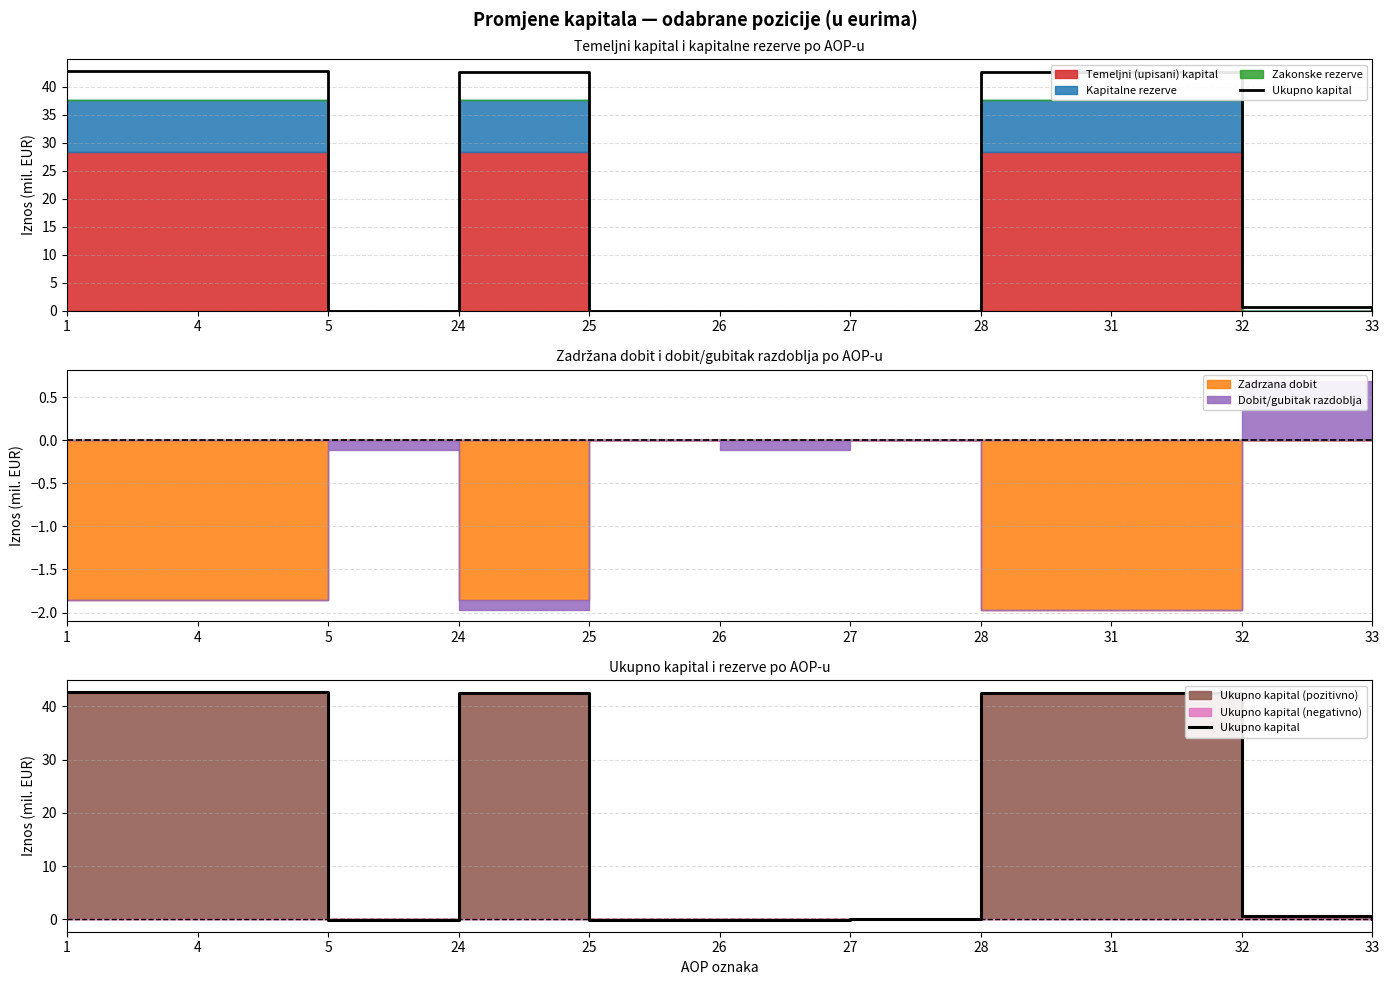

Rank the categories by value from highest to lowest.

1, 4, 24, 28, 31, 32, 27, 33, 5, 25, 26